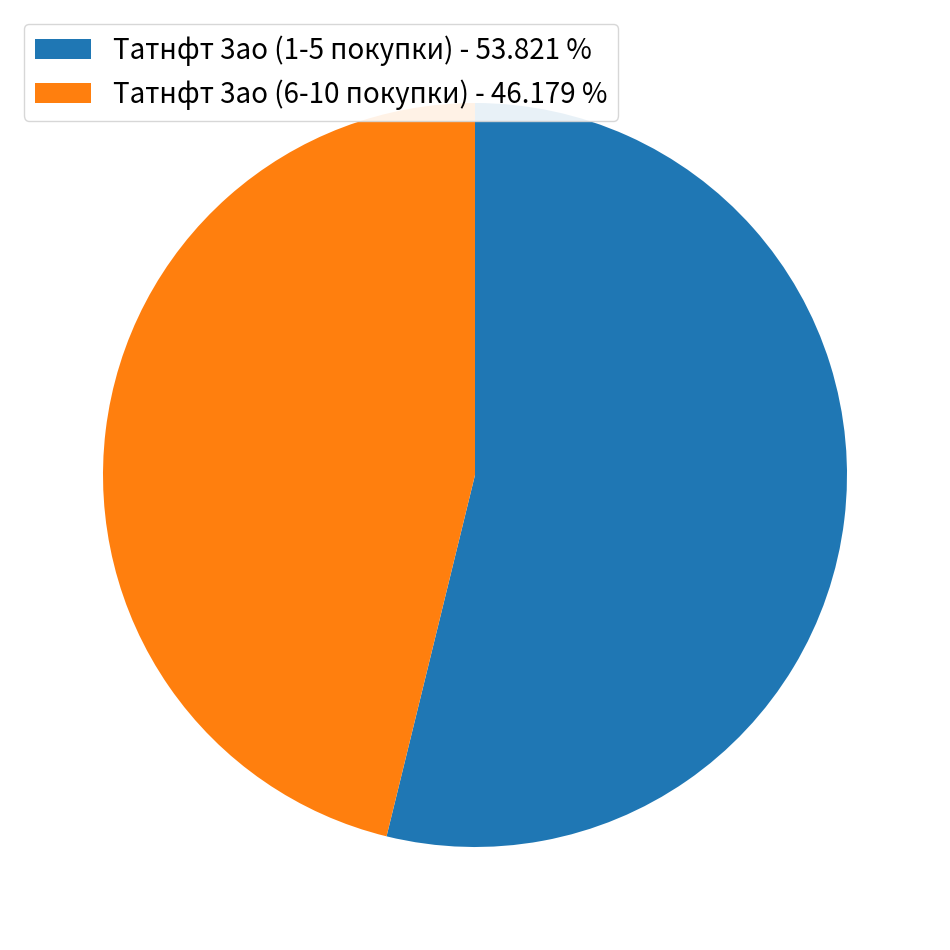

Which has a higher value, Татнфт 3ао (1-5 покупки) - 53.821 % or Татнфт 3ао (6-10 покупки) - 46.179 %?

Татнфт 3ао (1-5 покупки) - 53.821 %